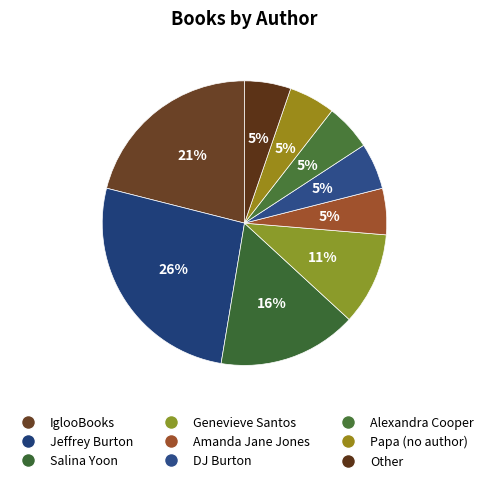

Which slice is the largest?

Jeffrey Burton